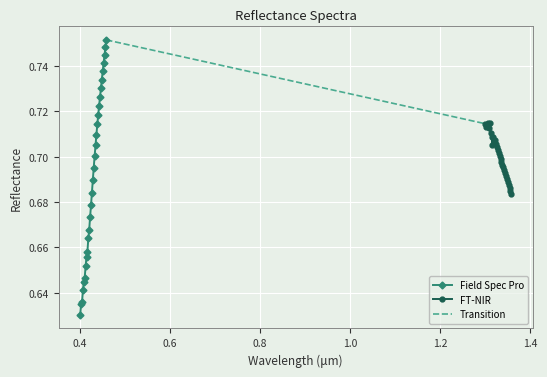

True or false: FT-NIR has more than 0 points higher than both neighbors.

True